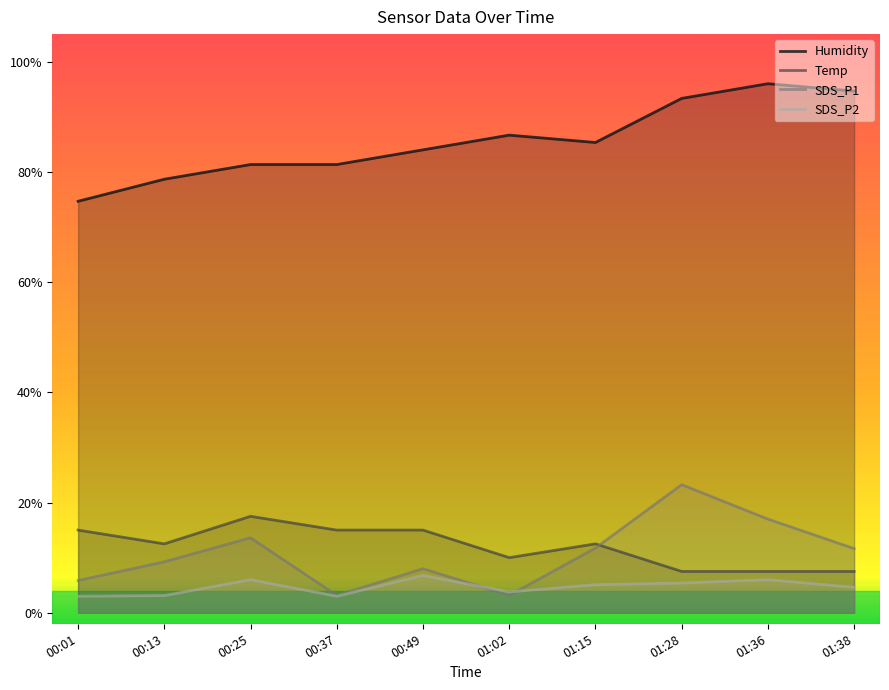

What position from the right is 00:01?

10